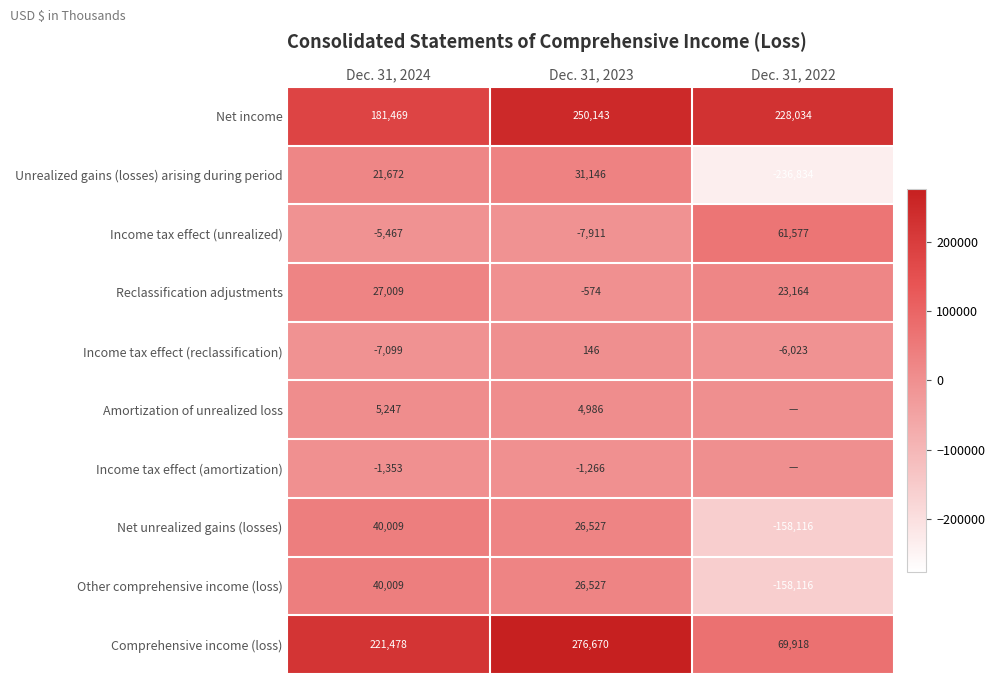

What is the spread (max minus min) of values at Dec. 31, 2022?

464868